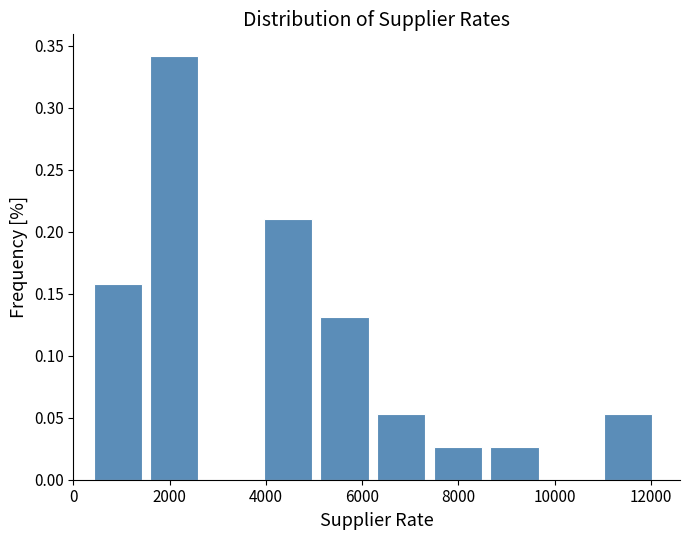

How tall is the bar that spans 4000 to 5200 on the x-axis? Neither the bar edges nor the heights are printed on the chart, so give them approximately, as read against the axes.

0.210